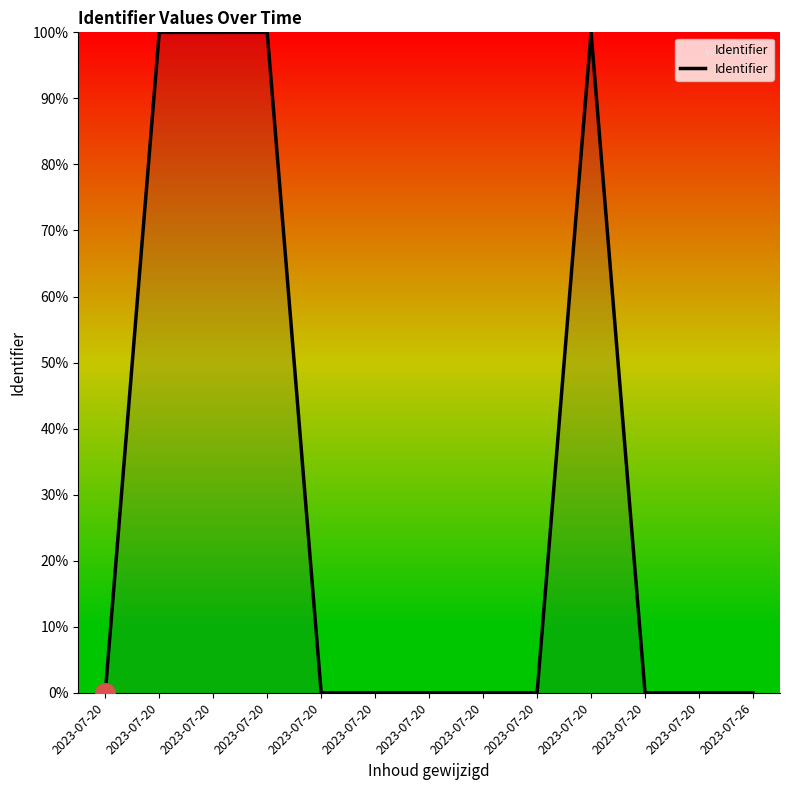

How many lines are shown in the chart?

1